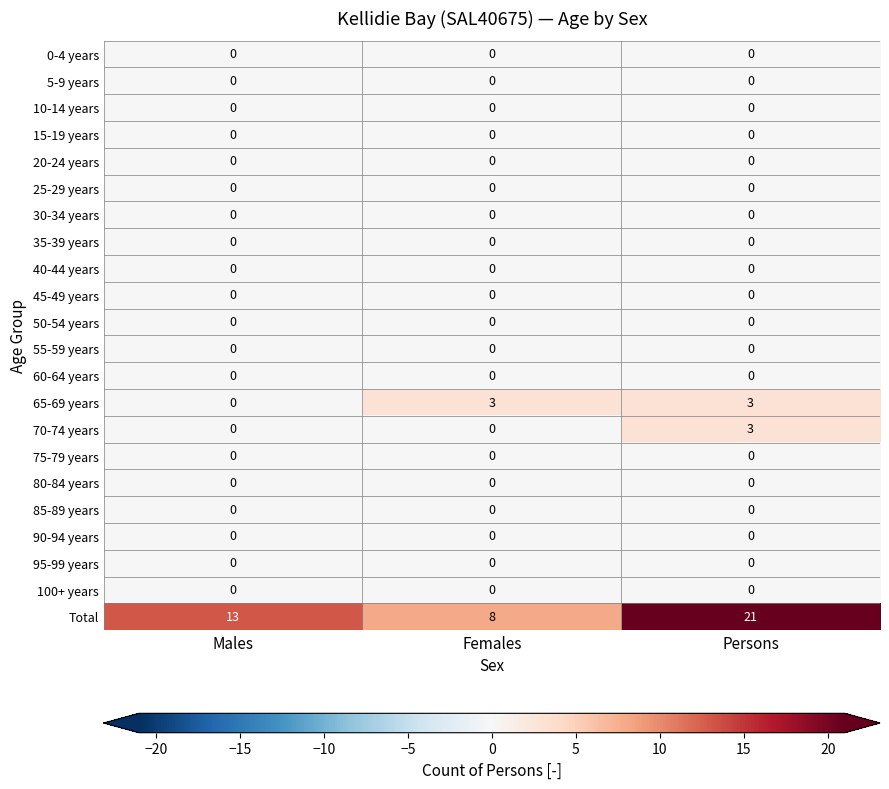

At which label is Total closest to 14?

Males